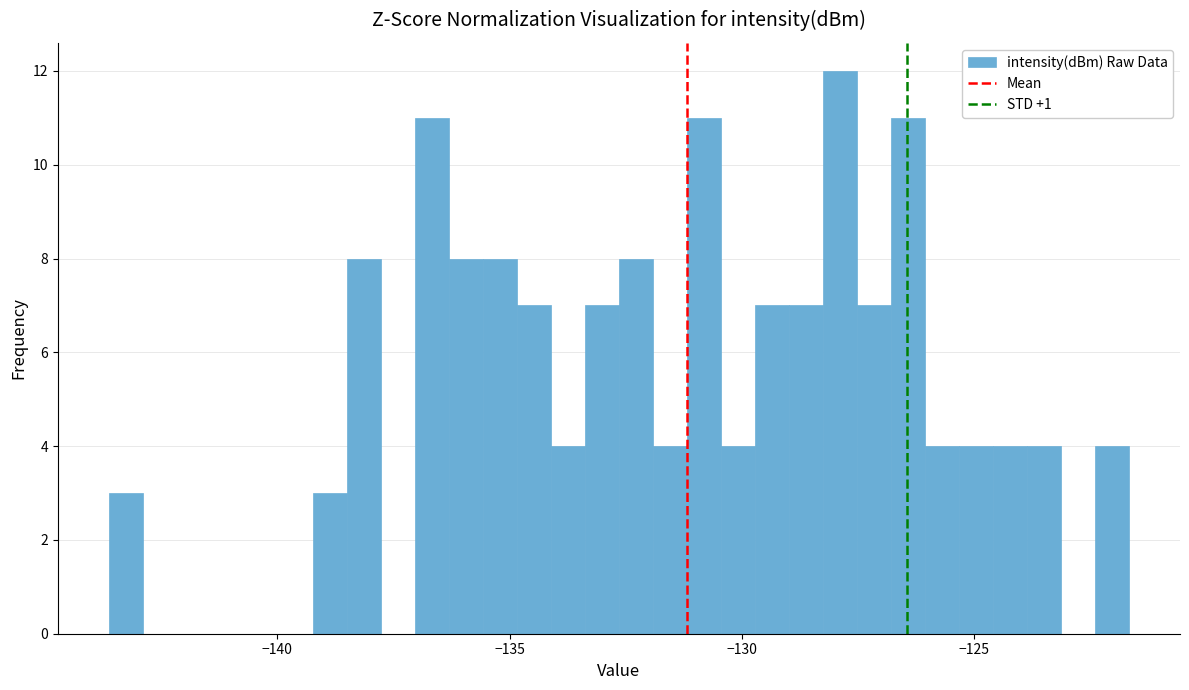

Read against the x-axis, roughly where is the centre of the tallest bar?

-128.0